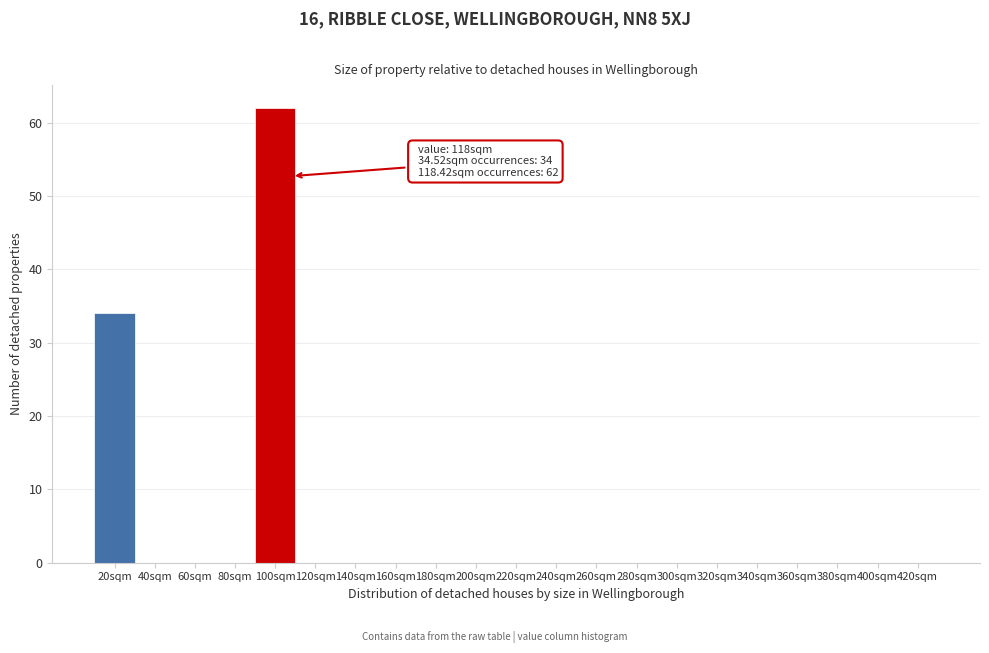

Reading left to right, transcribe all the data shown in this chart.

20sqm=34	40sqm=0	60sqm=0	80sqm=0	100sqm=62	120sqm=0	140sqm=0	160sqm=0	180sqm=0	200sqm=0	220sqm=0	240sqm=0	260sqm=0	280sqm=0	300sqm=0	320sqm=0	340sqm=0	360sqm=0	380sqm=0	400sqm=0	420sqm=0